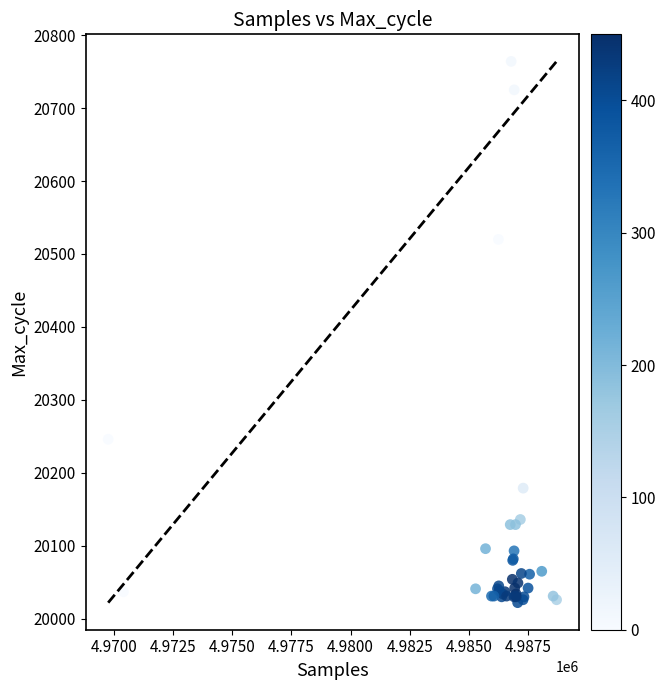

What Y value in the scatter plot is closest to 20393?

20520